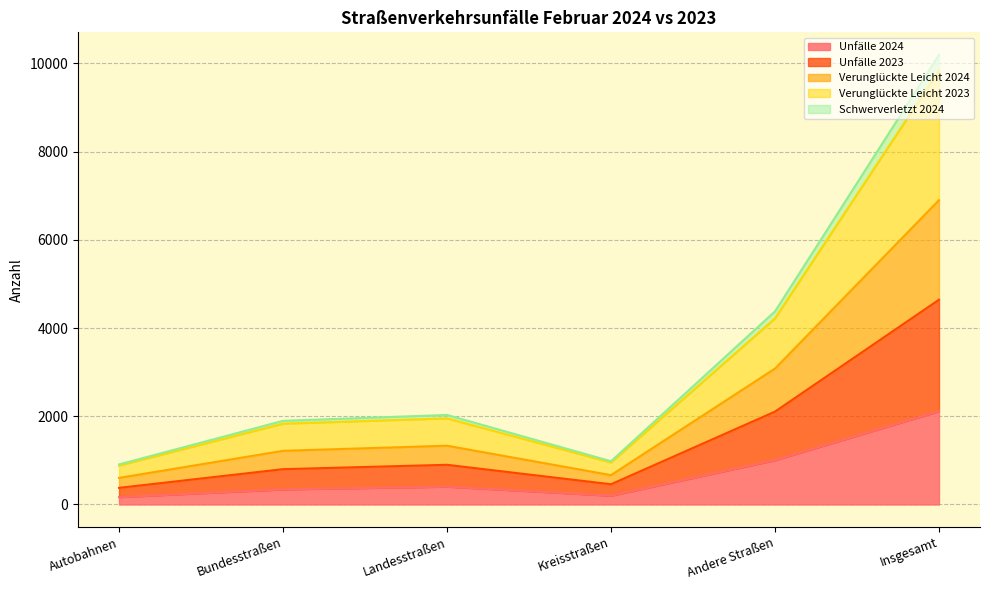

At which label does Unfälle 2024 reach its peak?

Insgesamt